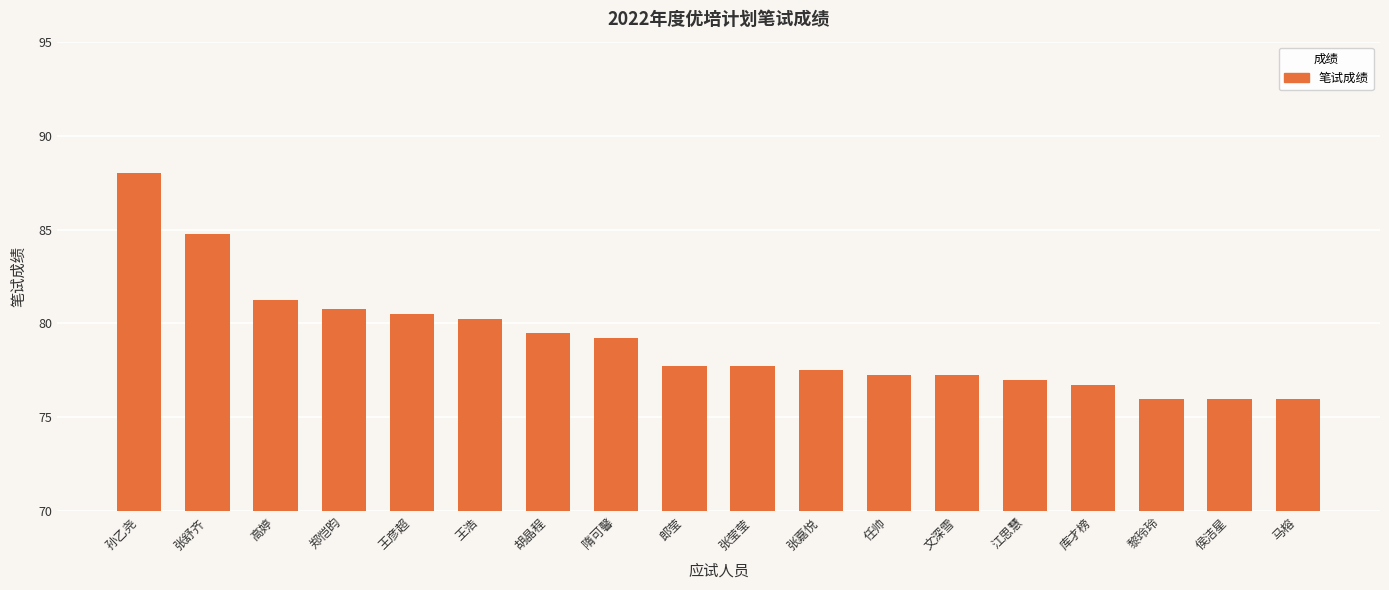

What is the difference between the maximum and minimum values?

12.0